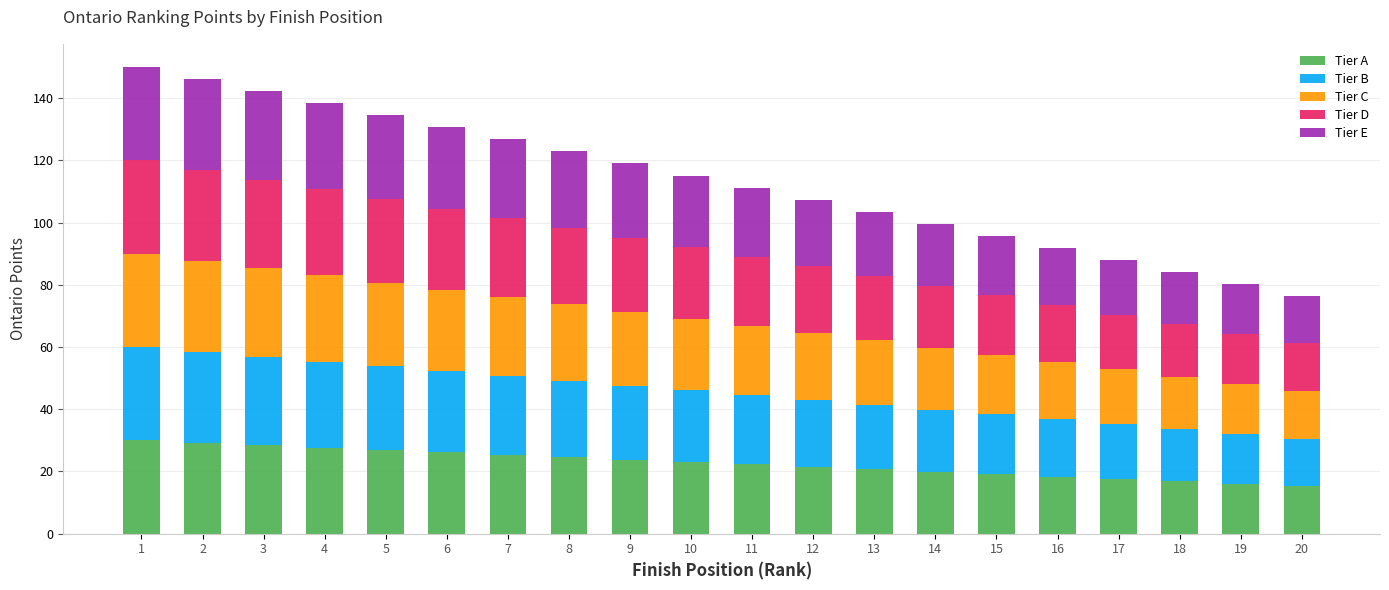

What are all the series names shown in the legend?

Tier A, Tier B, Tier C, Tier D, Tier E